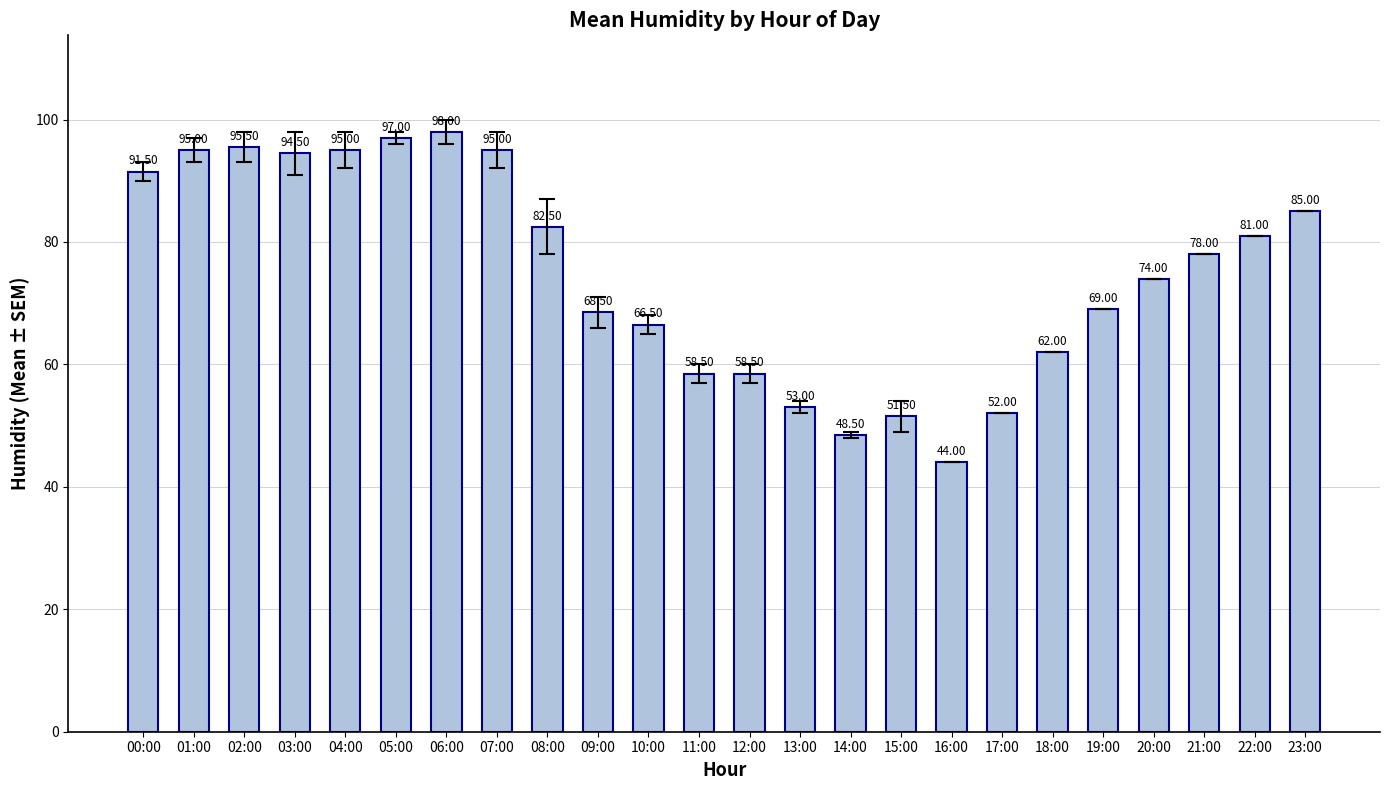

Approximately how many times larger is the value at 01:00 compared to 19:00?

1.4